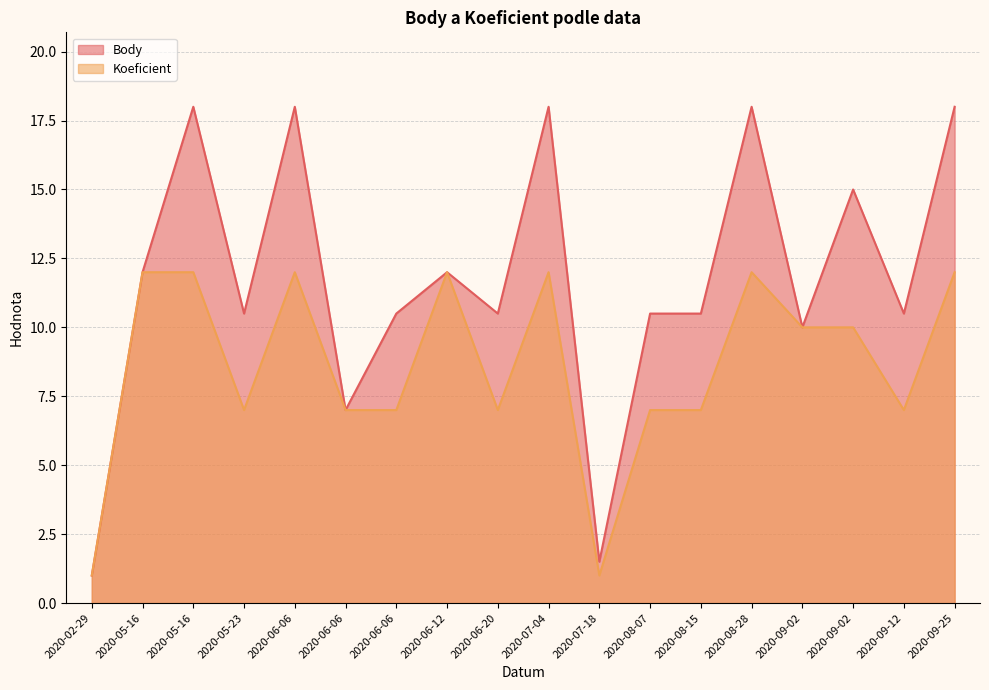

What is the spread (max minus min) of values at 2020-06-06?

6.0